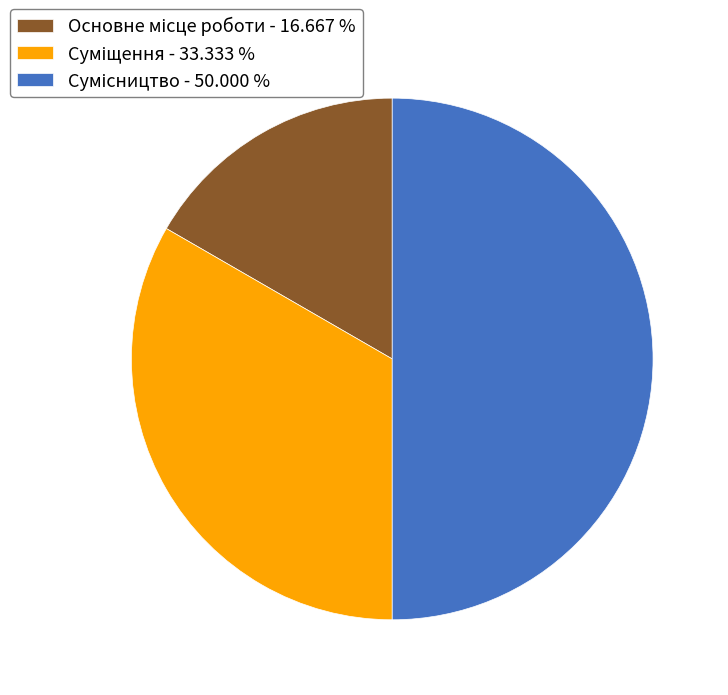

Does Сумісництво account for over 50% of the chart?

No